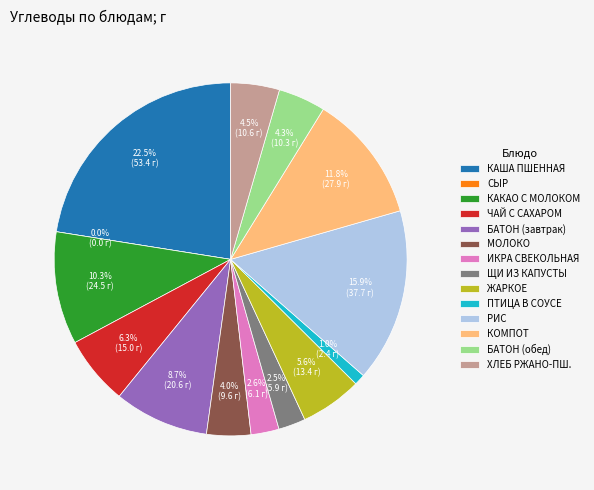

To the nearest percent, what percentage of the pie is БАТОН ОБОГАЩЕННЫЙ (обед)?

4%